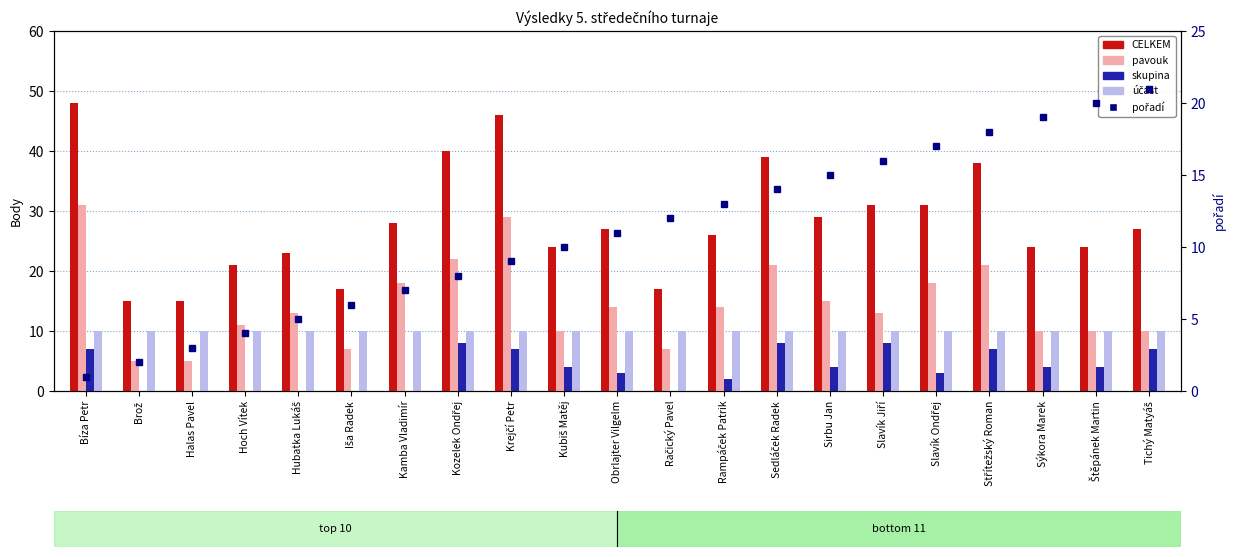

At how many categories does at least one series exceed 3?

21